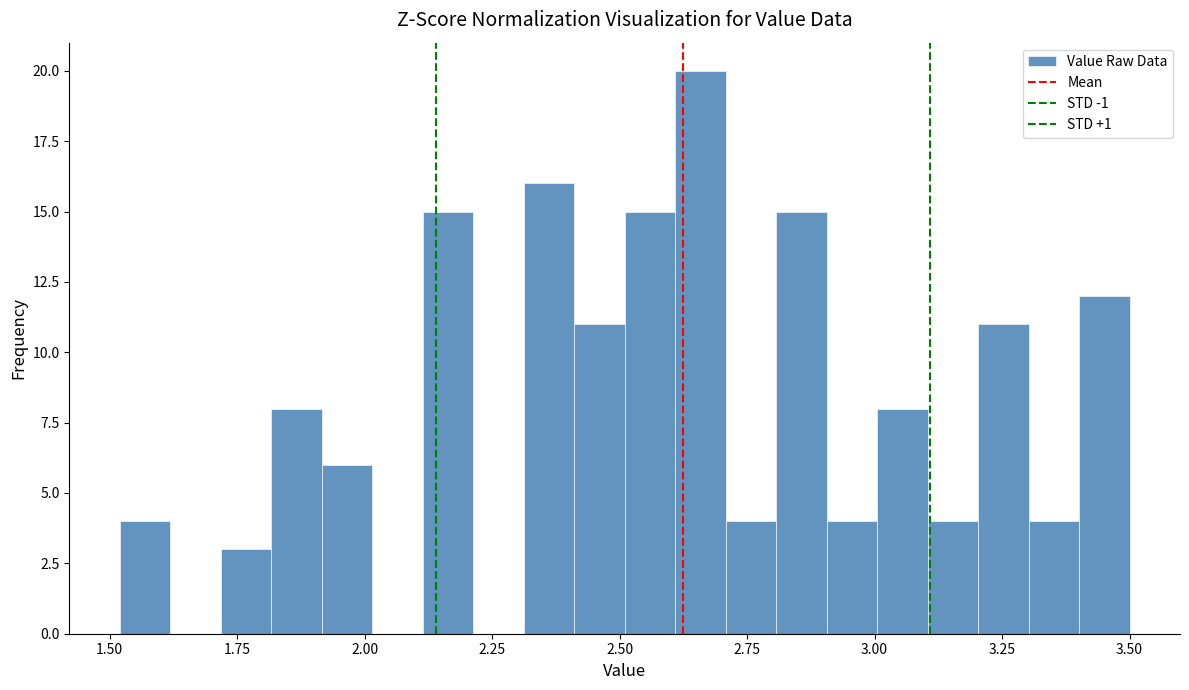

Read against the x-axis, roughly where is the centre of the tallest bar?

2.65